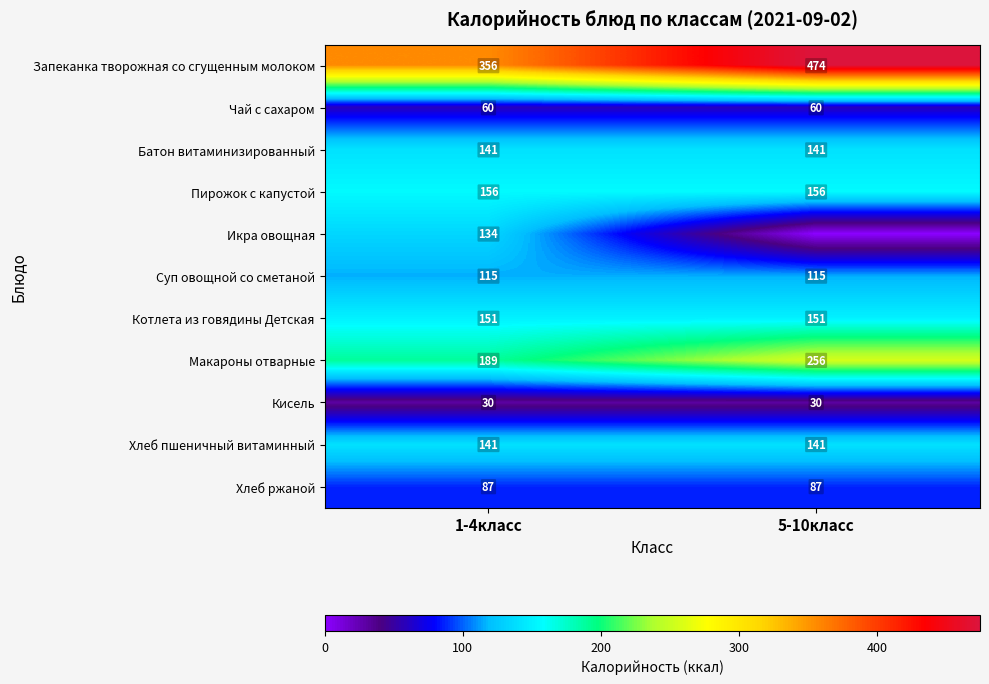

What value does the Запеканка творожная со сгущенным молоком series have at 1-4класс, to the nearest 50?

350